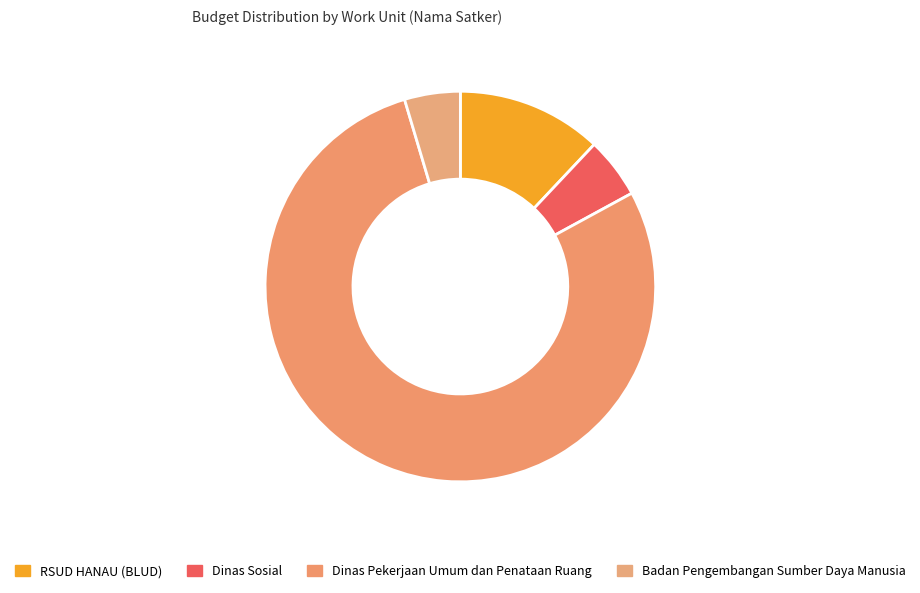

Is there any slice that represents more than half of the pie?

Yes